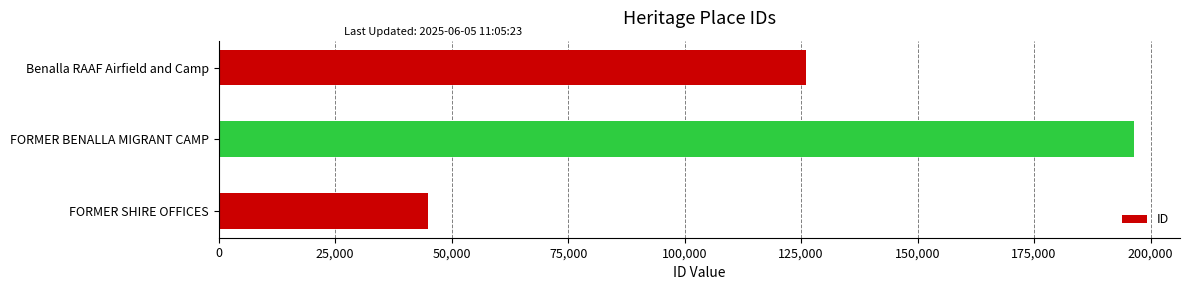

Rank the categories by value from highest to lowest.

FORMER BENALLA MIGRANT CAMP, Benalla RAAF Airfield and Camp, FORMER SHIRE OFFICES